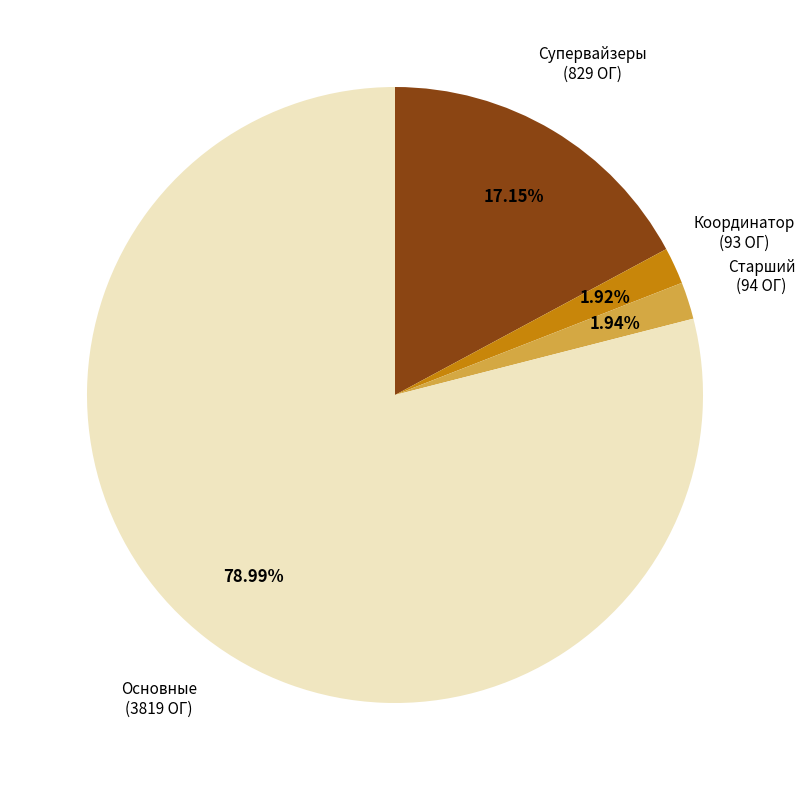

Is there a majority slice in this chart?

Yes